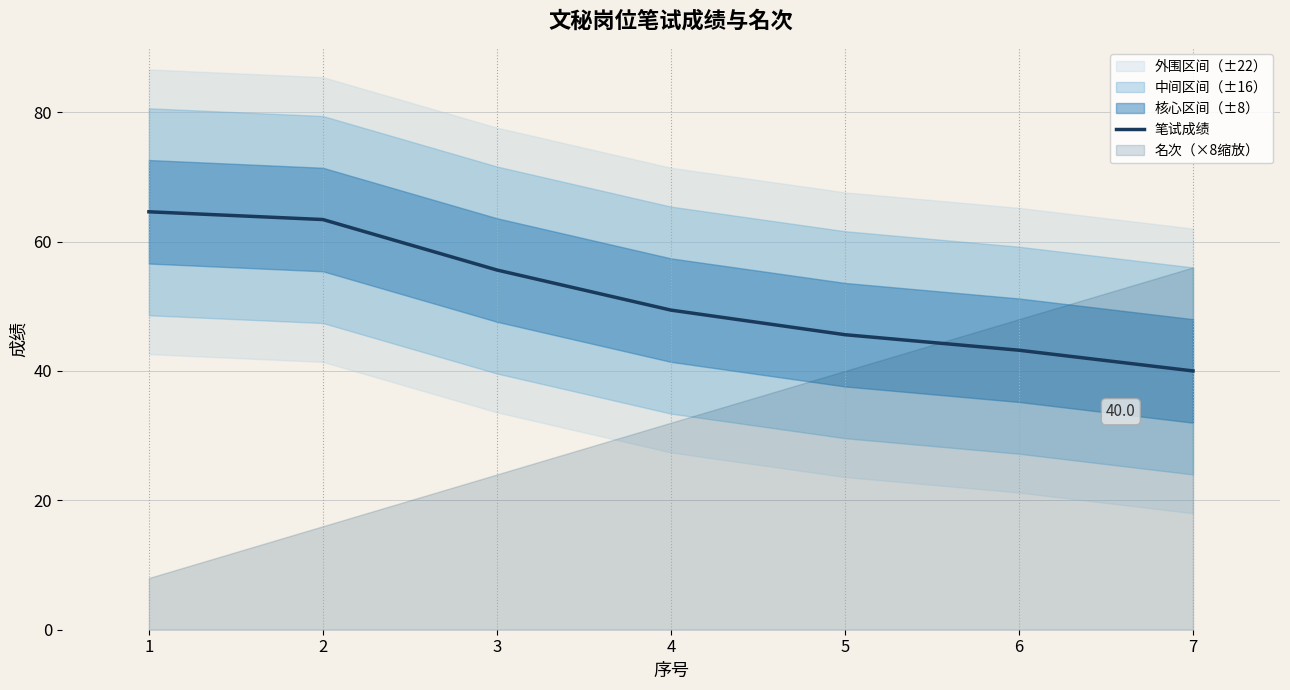

What is the difference between the second highest and minimum values?

23.4